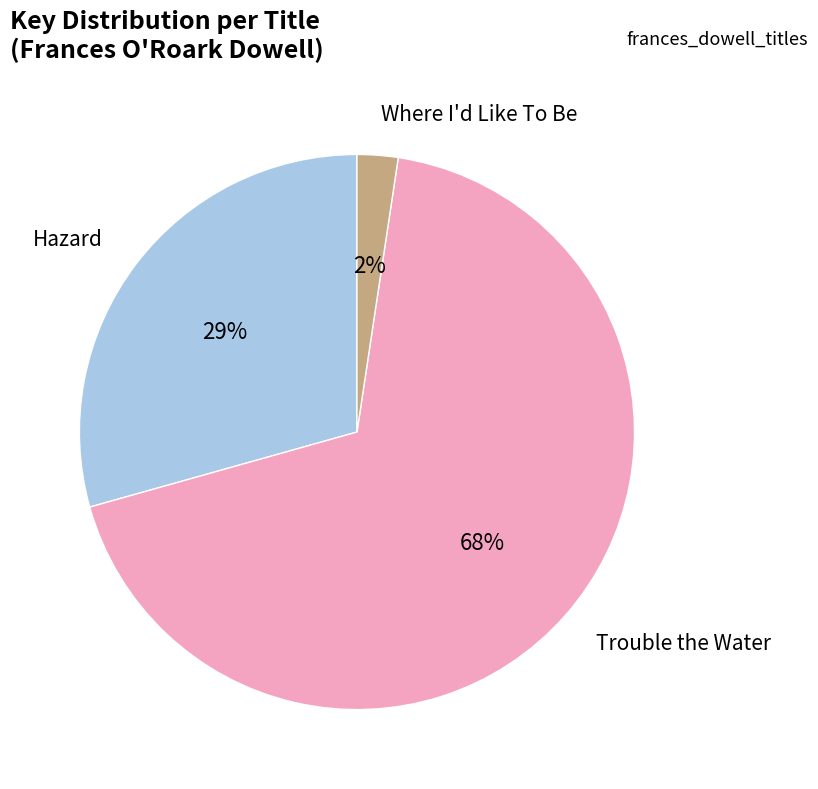

Is there any slice that represents more than half of the pie?

Yes